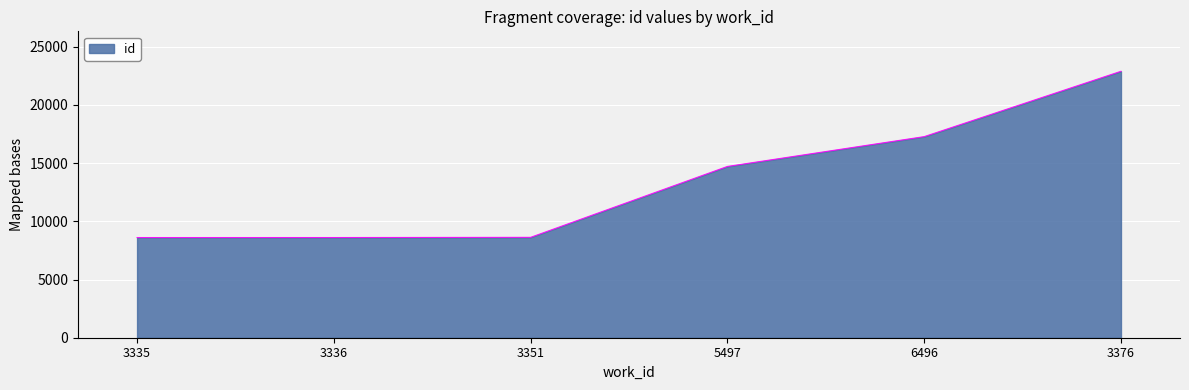

At which category does the chart reach its peak across all series?

3376